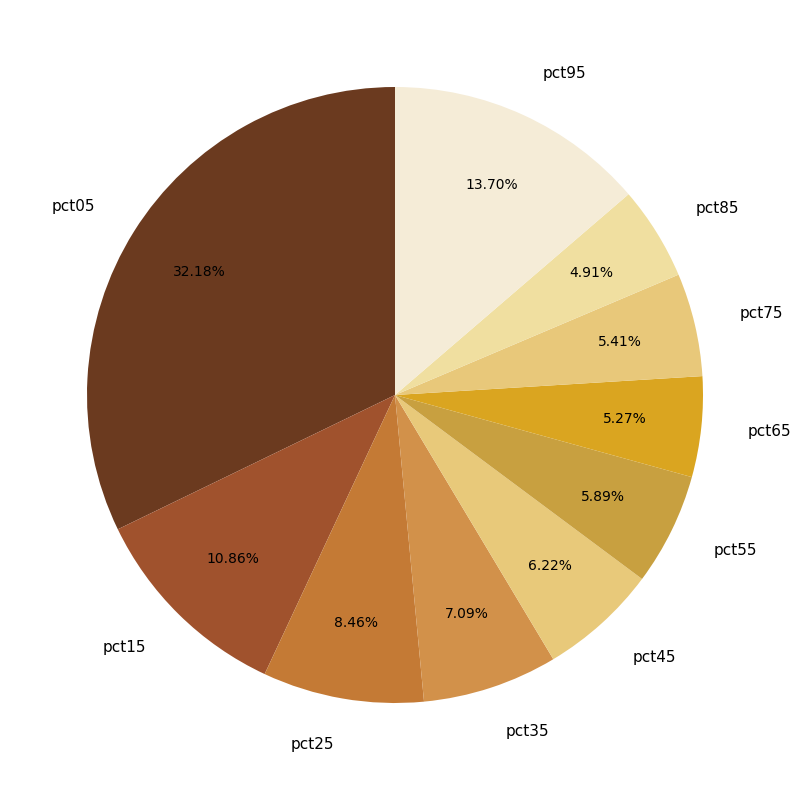

To the nearest percent, what is the difference between the pct35 and pct15 slice percentages?

4%